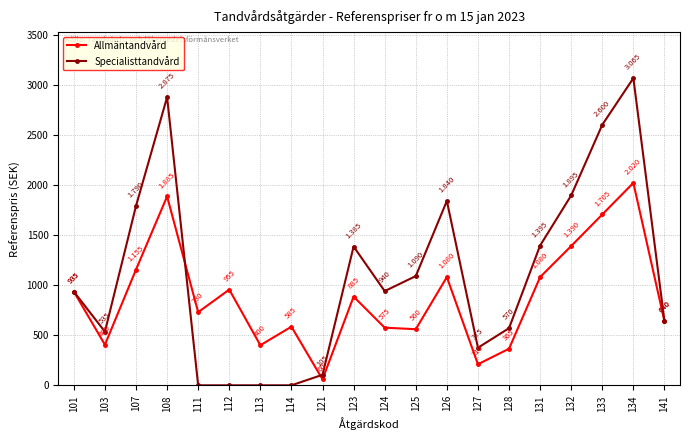

How many categories are shown in the chart?

20